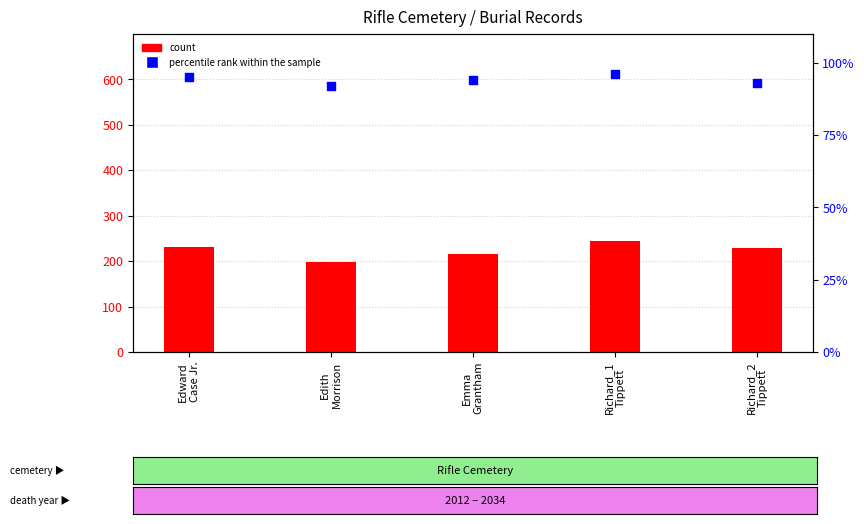

What are all the series names shown in the legend?

count, percentile rank within the sample